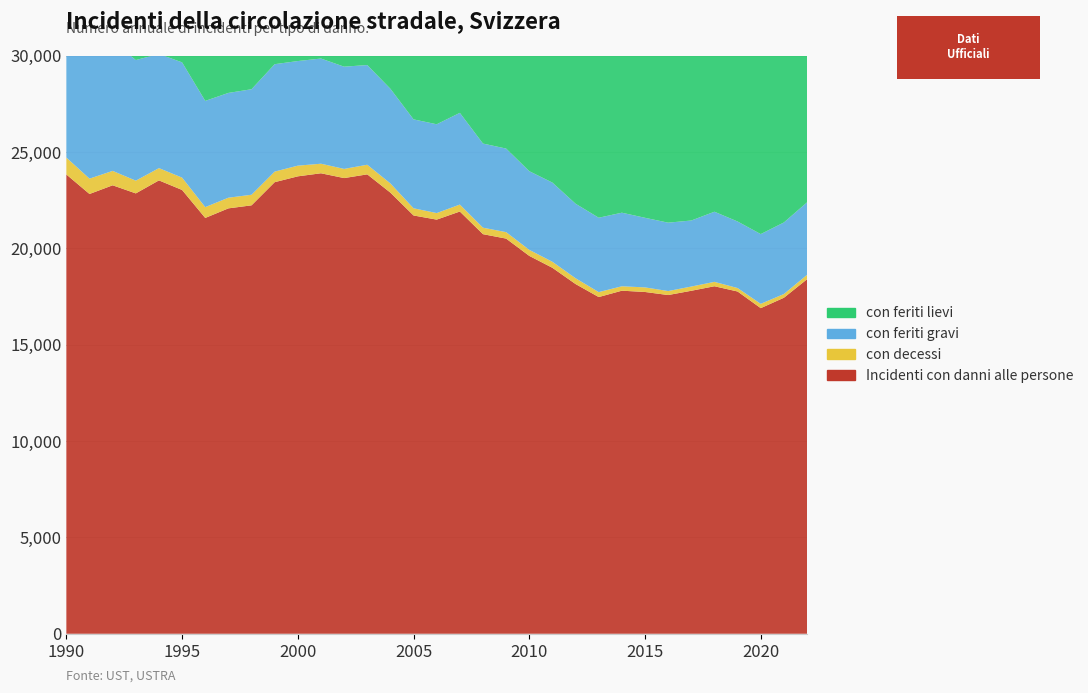

Reading left to right, what are all the values shown in this chart?

Incidenti con danni alle persone: 23834	22821	23272	22852	23527	23030	21578	22075	22232	23434	23737	23896	23647	23840	22891	21706	21491	21911	20736	20506	19609	18990	18148	17473	17803	17736	17577	17799	18033	17761	16897	17436	18396
con decessi: 878	797	748	661	637	640	562	553	550	549	555	496	476	499	478	373	340	361	336	335	313	312	301	257	229	238	208	219	228	179	224	194	228
con feriti gravi: 9569	8547	6769	6258	5923	5981	5512	5438	5475	5574	5428	5458	5305	5173	4912	4614	4608	4760	4366	4337	4082	4110	3867	3859	3818	3612	3548	3427	3640	3454	3619	3714	3763
con feriti lievi: 13387	13477	15755	15933	16967	16409	15504	16084	16207	17311	17754	17942	17866	18168	17501	16719	16543	16790	16034	15834	15214	14568	13980	13357	13756	13886	13821	14153	14165	14128	13054	13528	14405